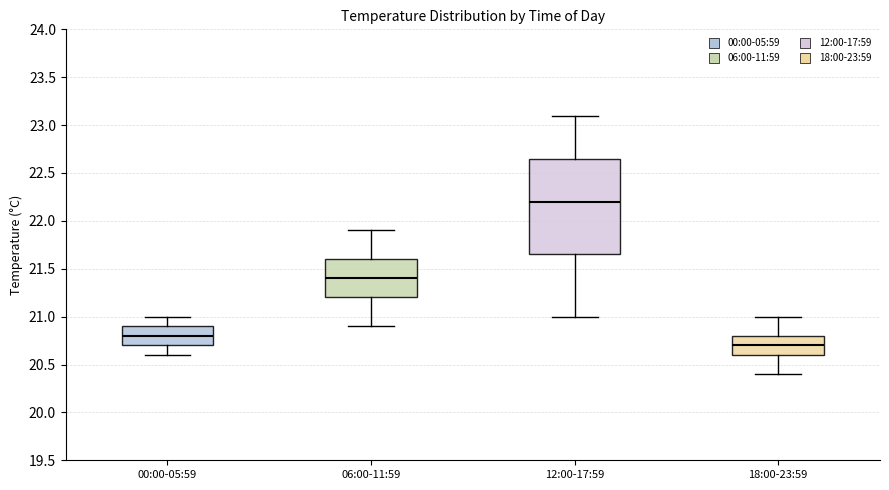

Reading left to right, transcribe this box plot: for each box, give where its median line is, the range the box spans, and where its two whiskers end, as read against the y-axis. The values are not printed on the chart, so give them approximately, as read against the axis.

00:00-05:59: median 20.80, box 20.70 to 20.90, whiskers 20.60 to 21.00
06:00-11:59: median 21.40, box 21.20 to 21.60, whiskers 20.90 to 21.90
12:00-17:59: median 22.20, box 21.65 to 22.65, whiskers 21.00 to 23.10
18:00-23:59: median 20.70, box 20.60 to 20.80, whiskers 20.40 to 21.00